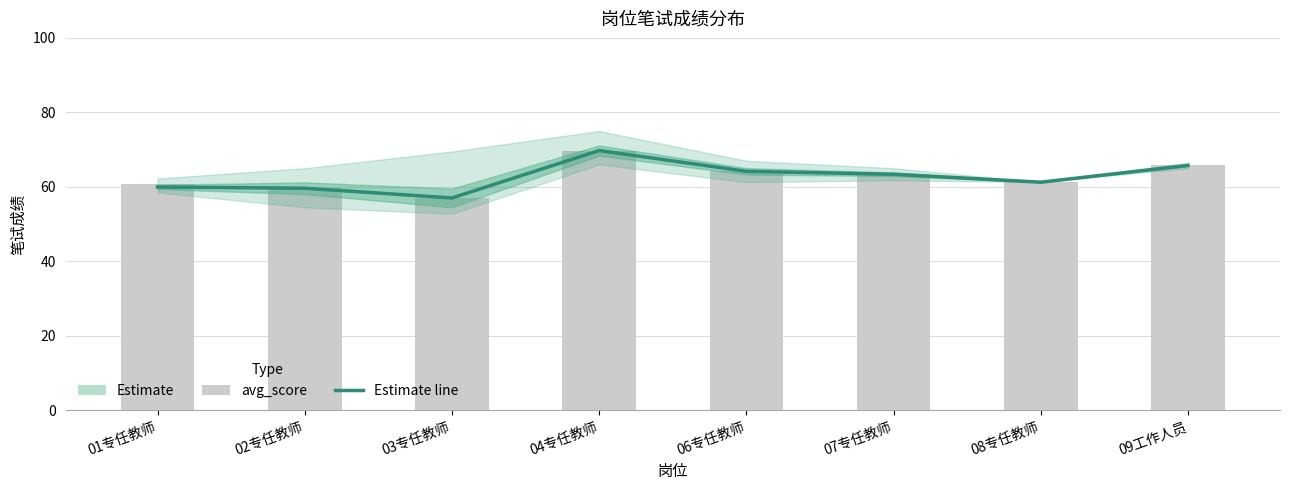

Which series has the widest spread of values?

Estimate